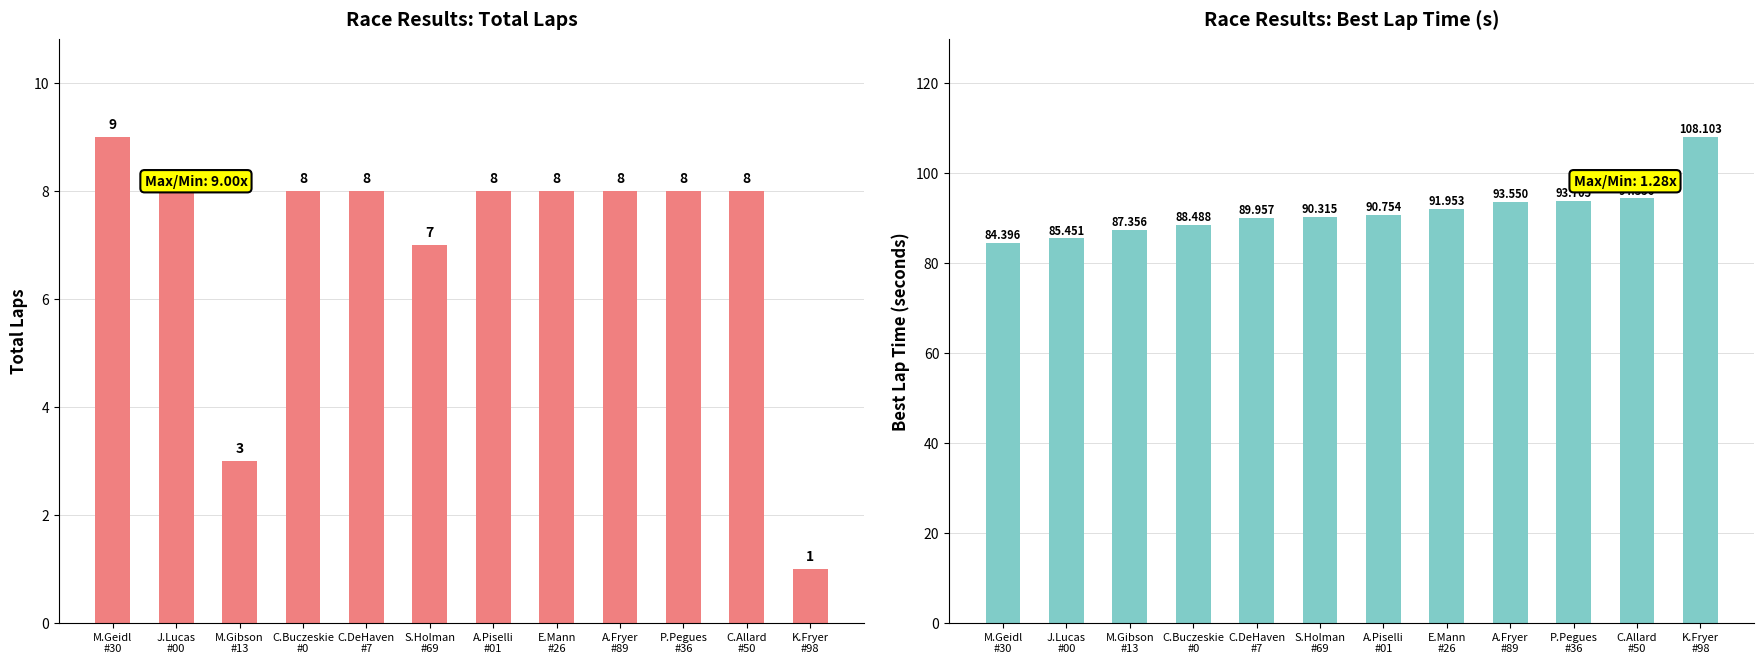

What is the average value of the Best Lap Time series?

91.5